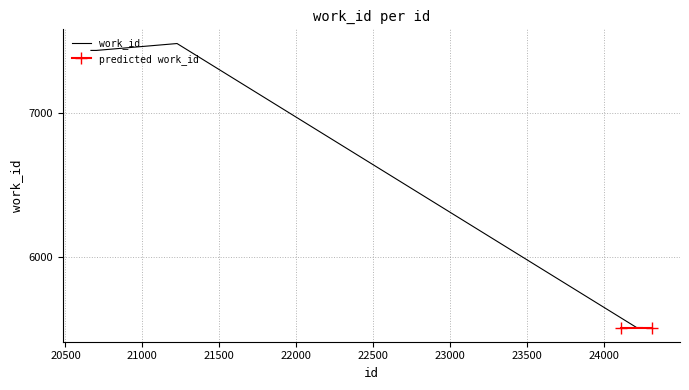

List the labels in order of value, largest first.

21226, 20666, 20701, 24215, 24224, 24250, 24252